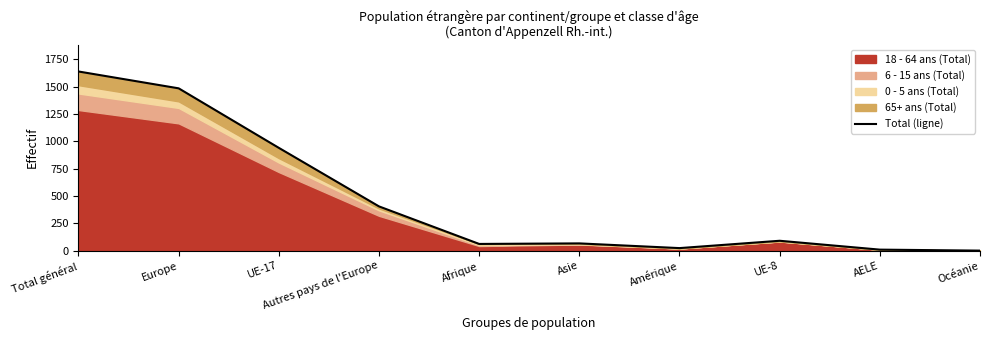

How many lines are shown in the chart?

1